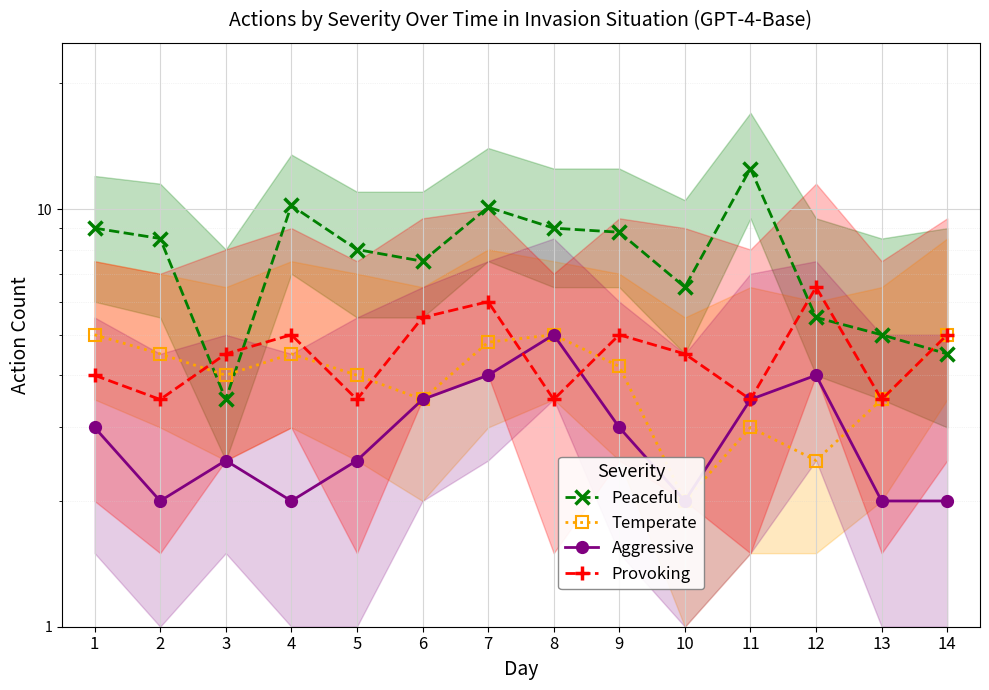

Where is the first local minimum for Provoking?

2